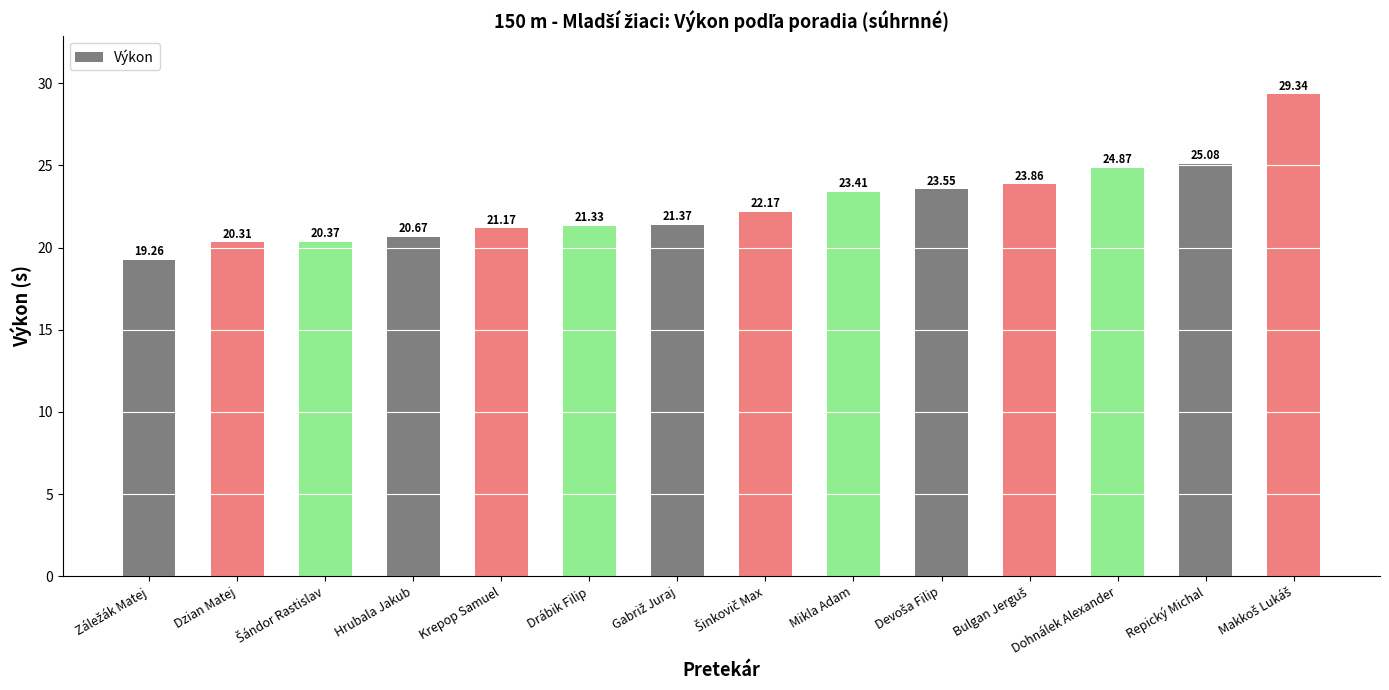

How many distinct data groups are displayed?

1